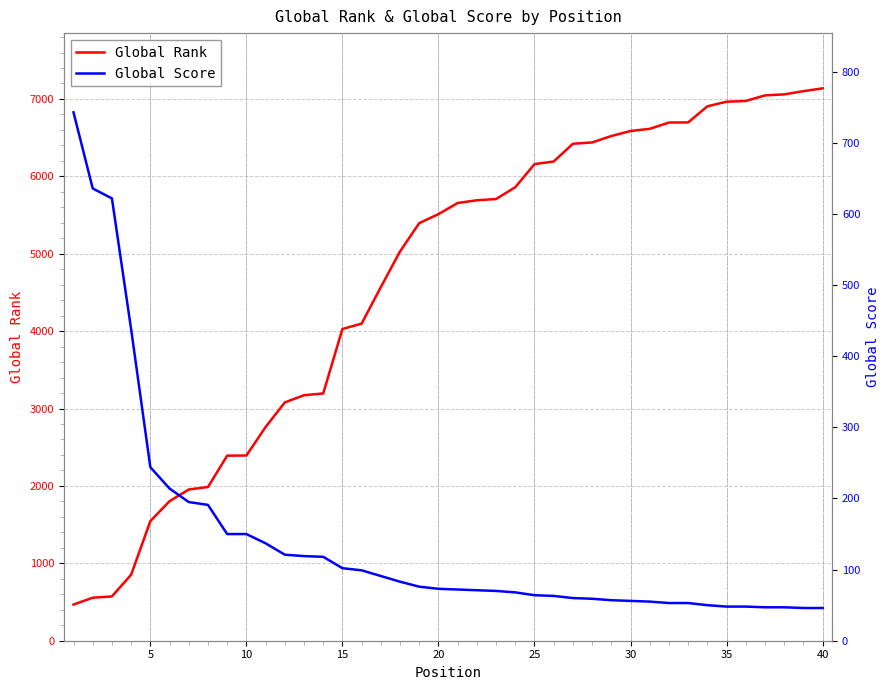

How many lines are shown in the chart?

2